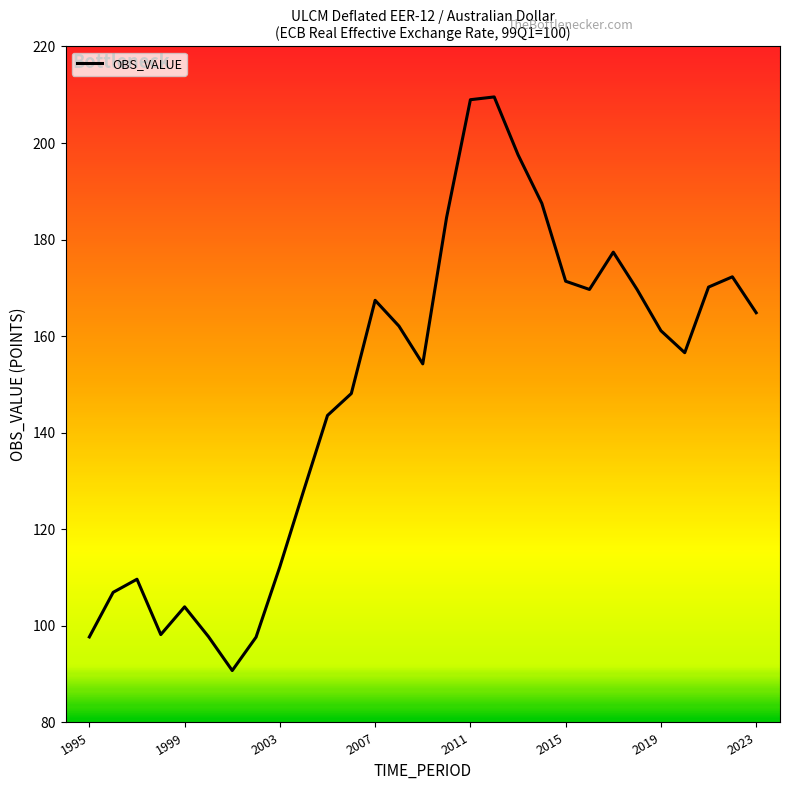

Does the chart have visible grid lines?

No